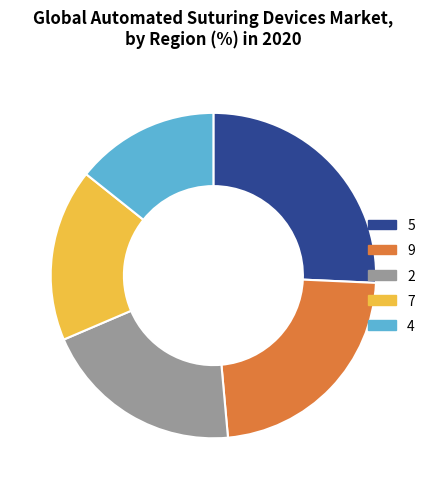

Which category has the smallest portion of the pie?

4